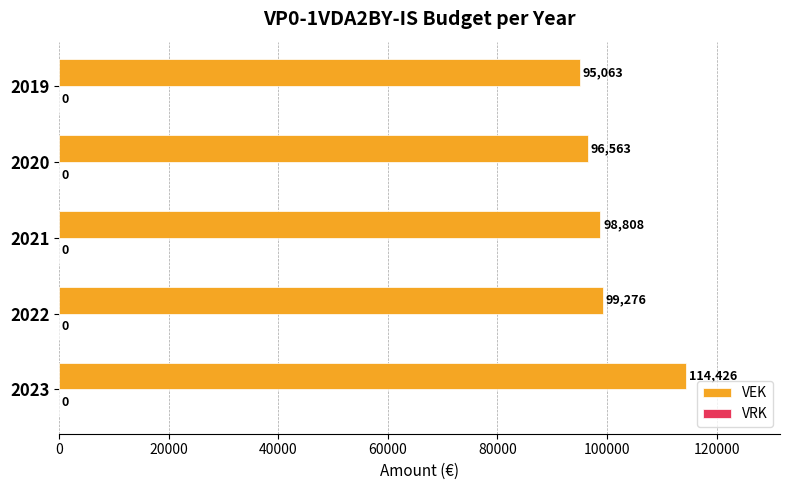

Count the number of categories in the chart.

5